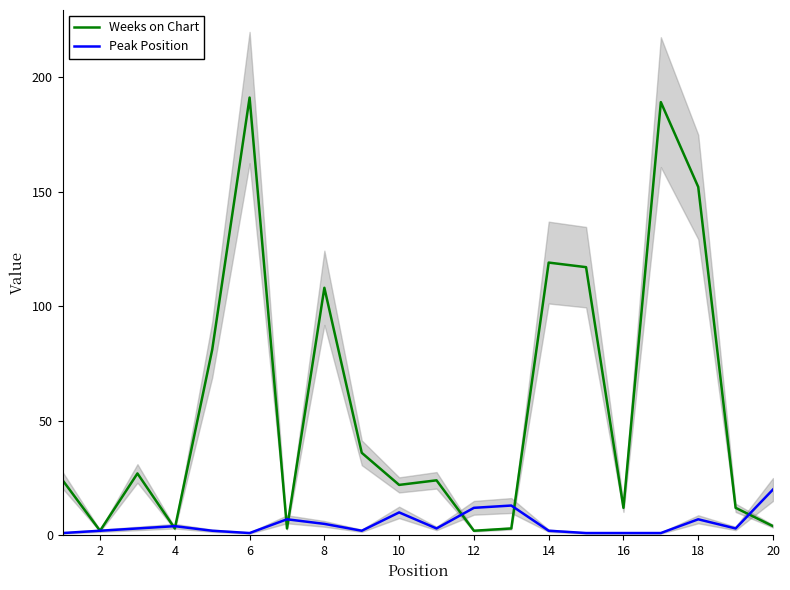

After their last crossing, which series has the higher values: Weeks on Chart or Peak Position?

Peak Position